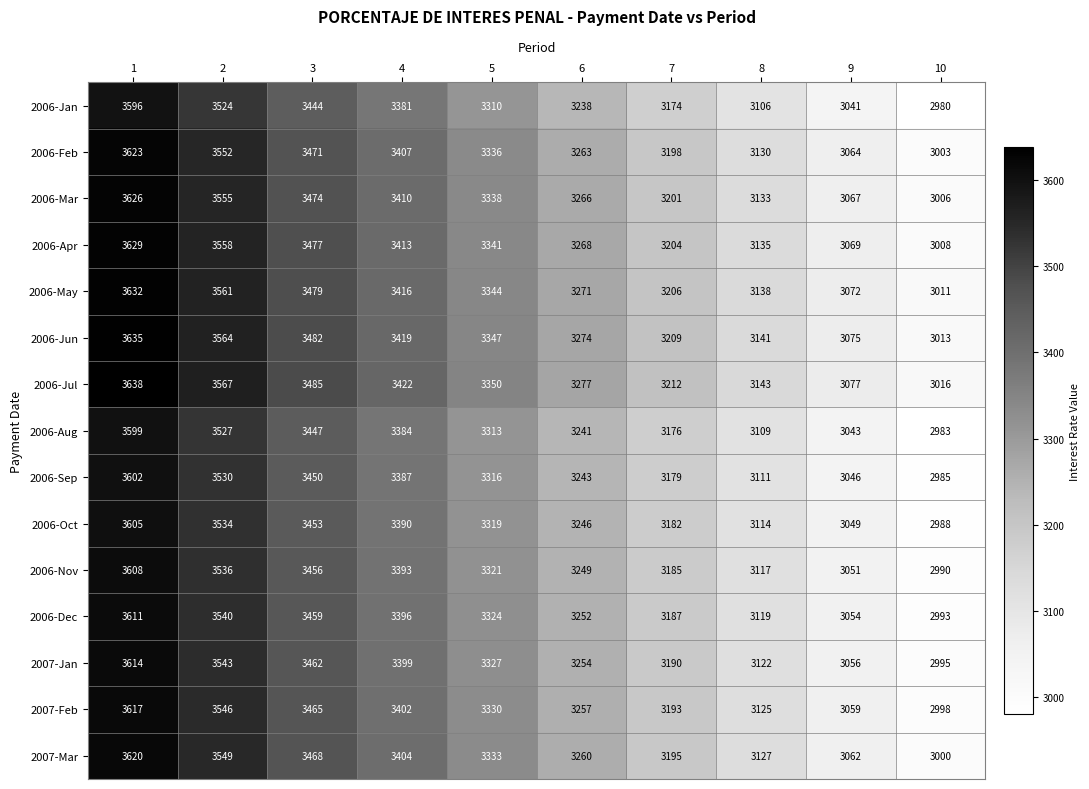

True or false: 2006-Aug has a value of 1022 at 7.

False